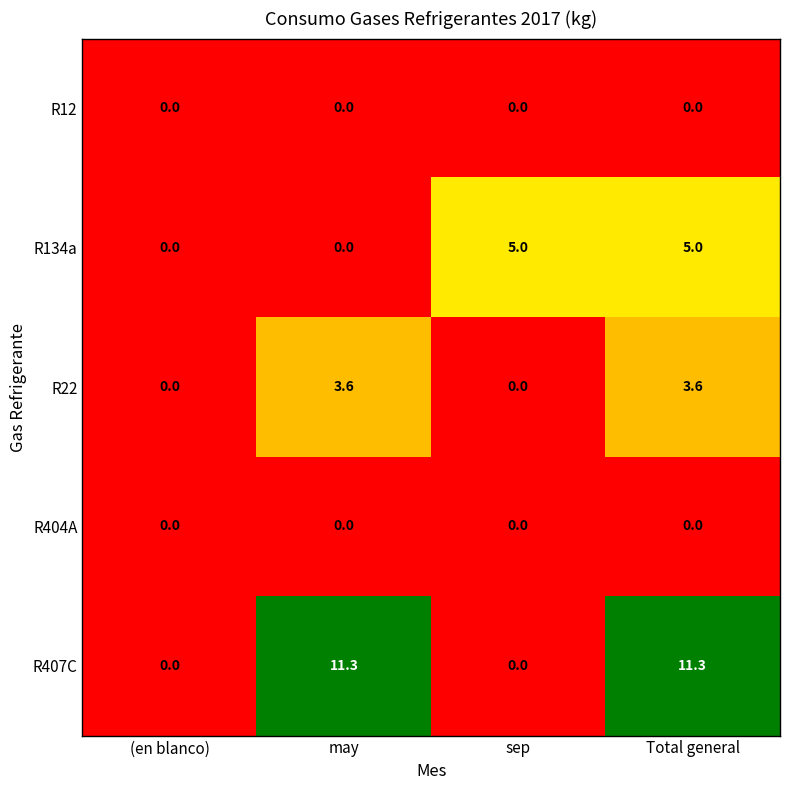

Count the number of categories in the chart.

4